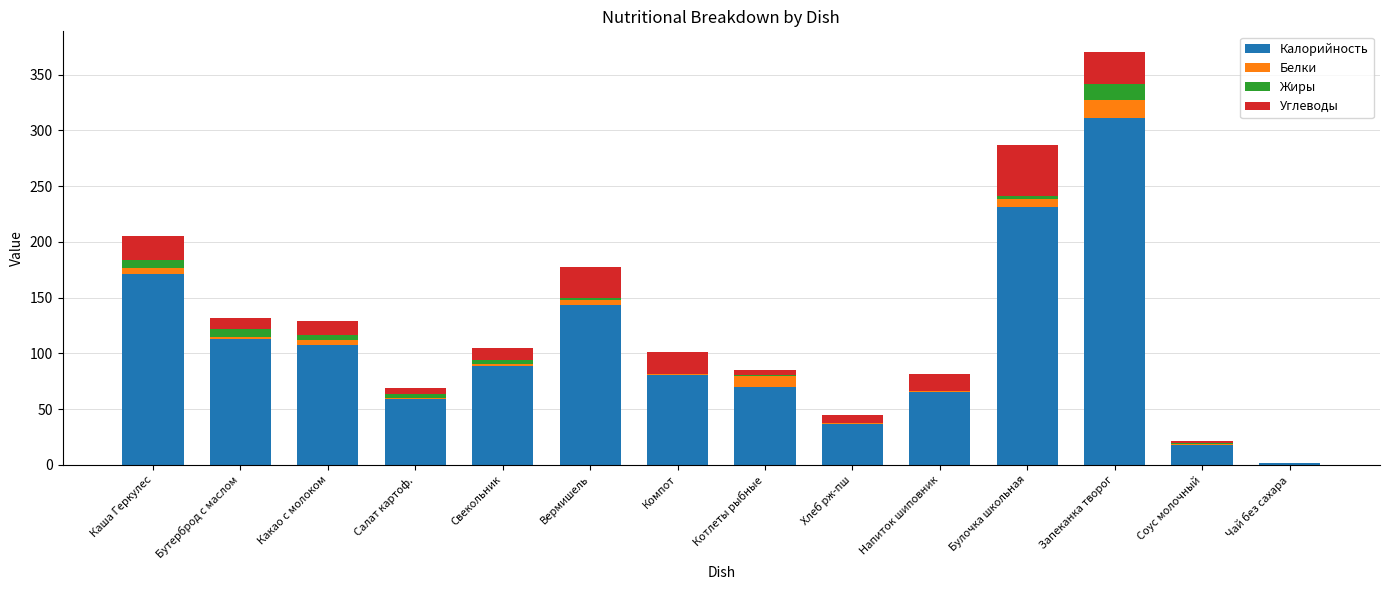

What is the maximum value for Калорийность?

310.8